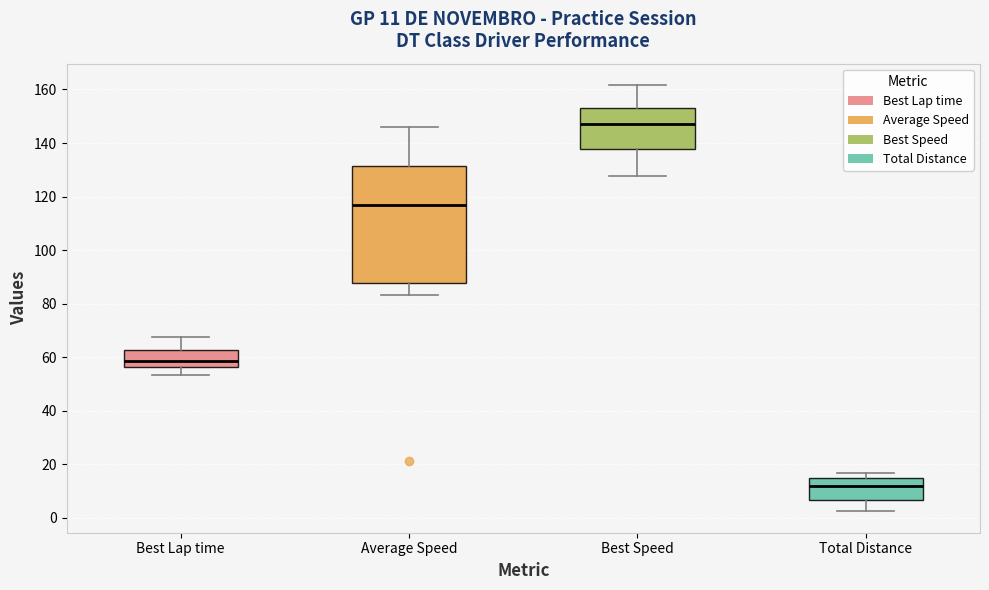

Which box has the highest median line?

Best Speed